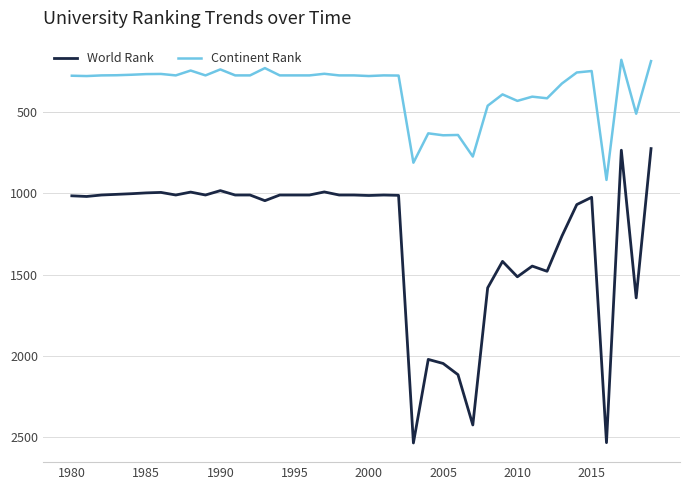

List the series in order of their overall mean, lowest first.

Continent Rank, World Rank